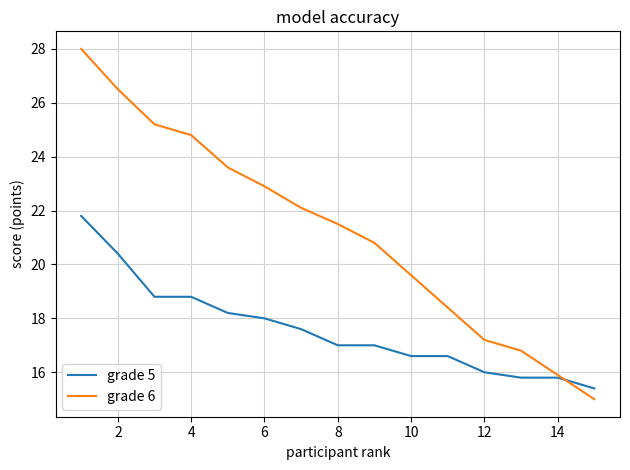

What is the maximum value for grade 5?

21.8